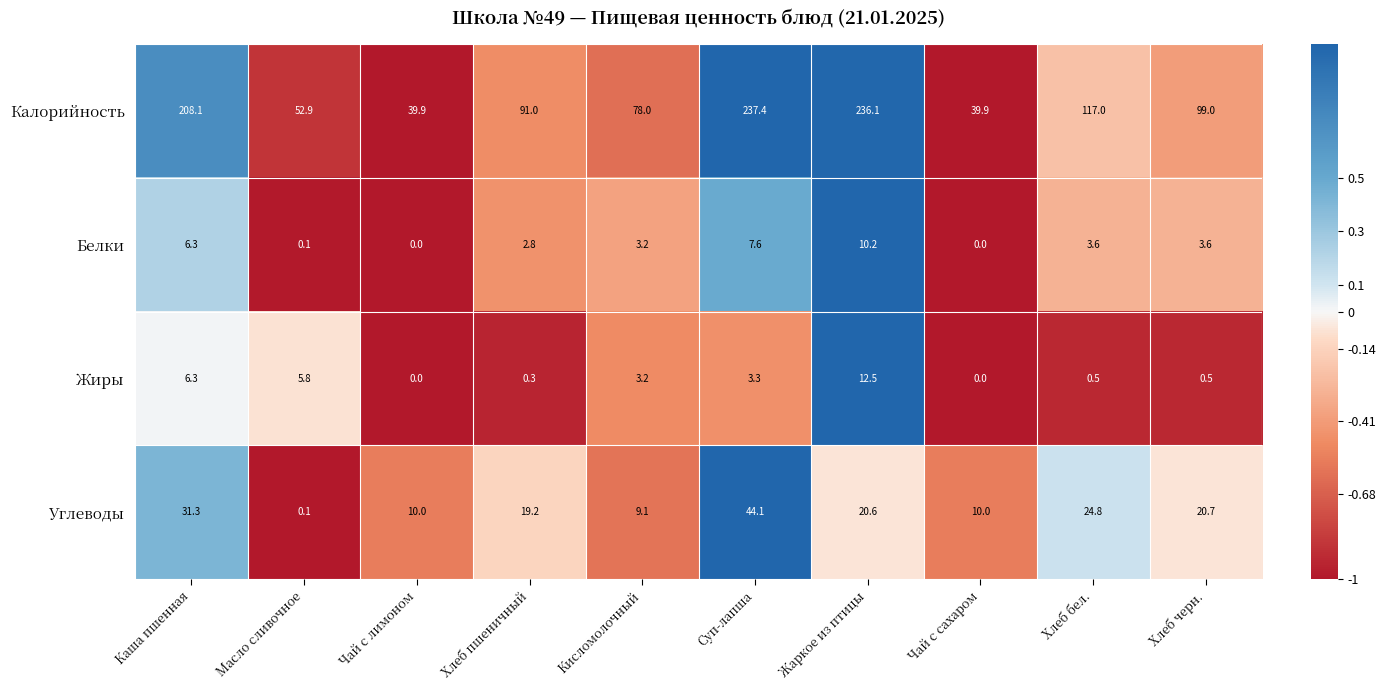

The value of Калорийность at Хлеб бел. is 117.0. True or false?

True